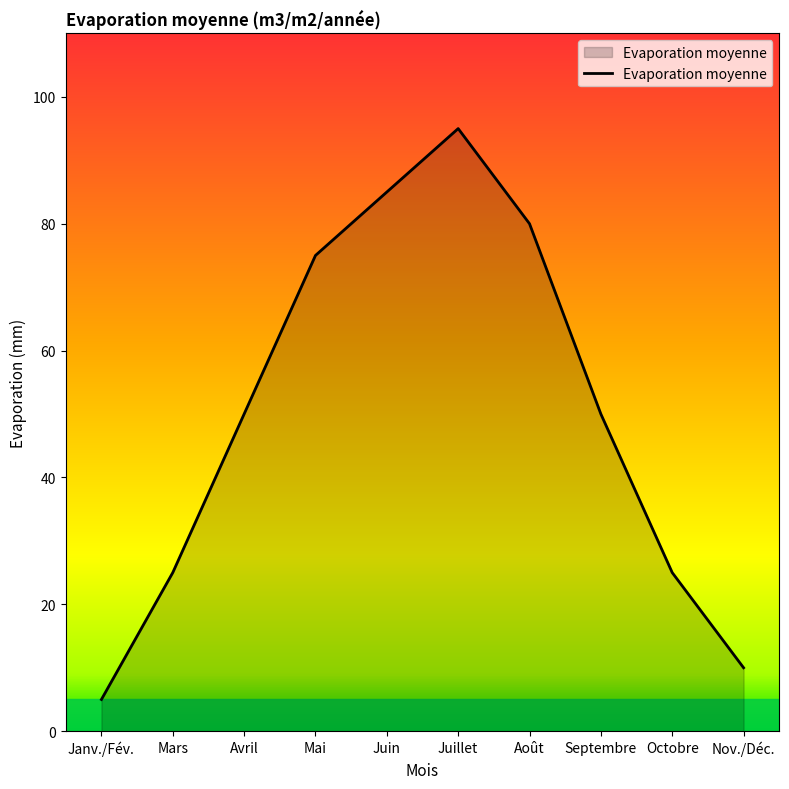

What is the change in value from Avril to Octobre?

-25